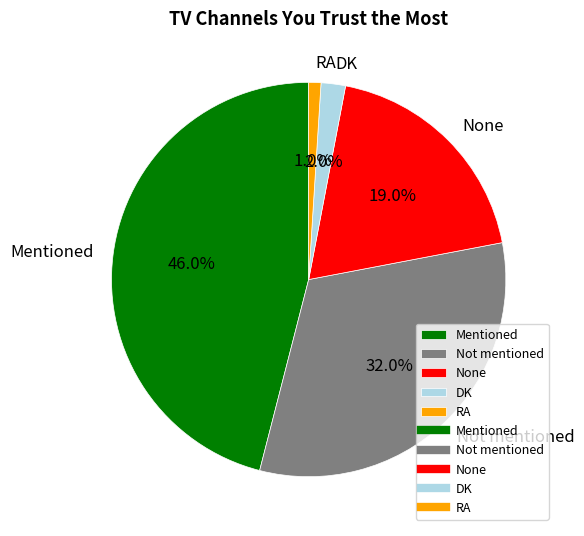

Is the sum of RA and Mentioned greater than half?

No